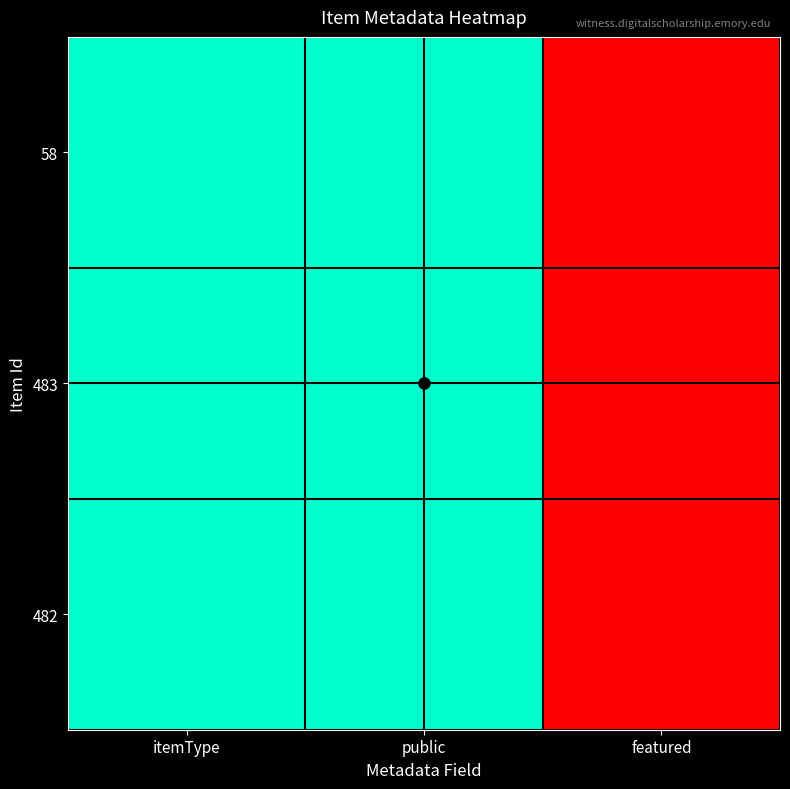

At public, list the series in order from smallest to largest.

58, 483, 482